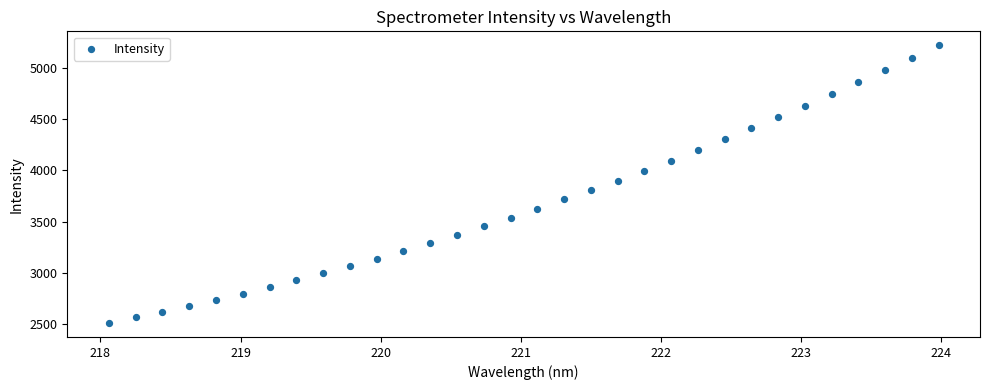

What is the range of X values (max minus min)?

5.9